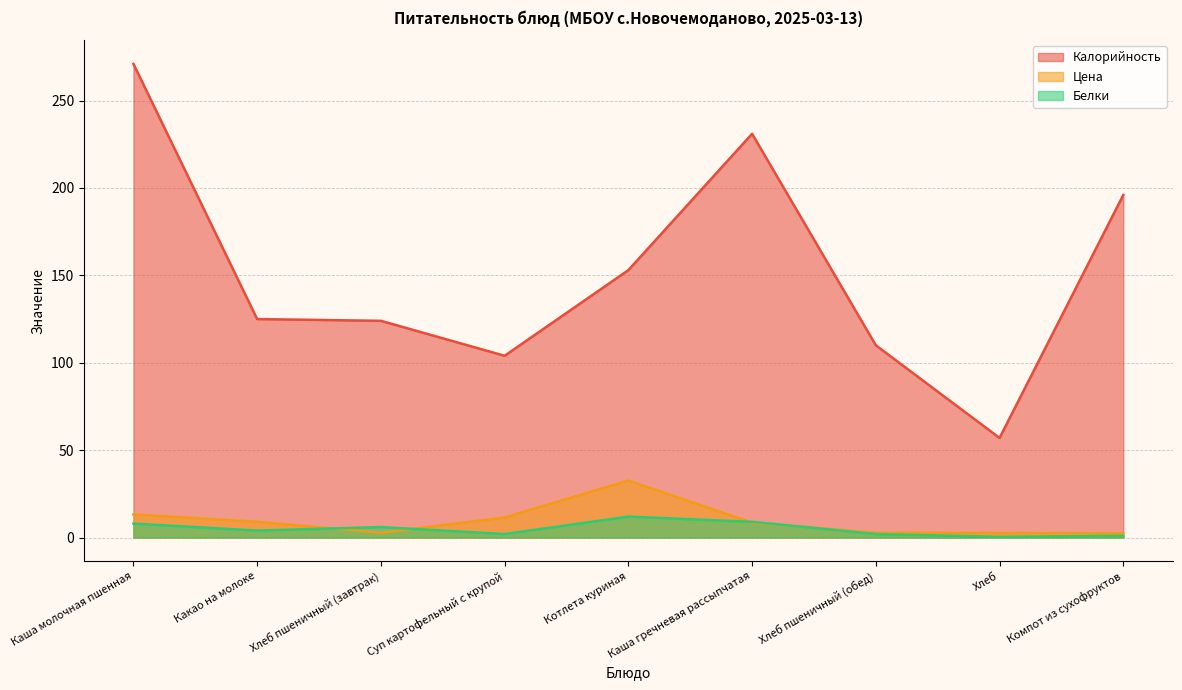

Which category has the highest value across all series?

Каша молочная пшенная